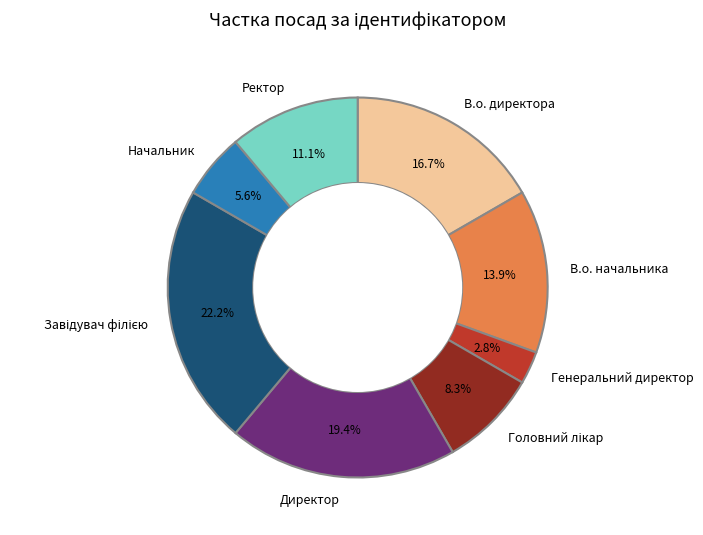

What is the total percentage of Ректор and Генеральний директор?

13.9%